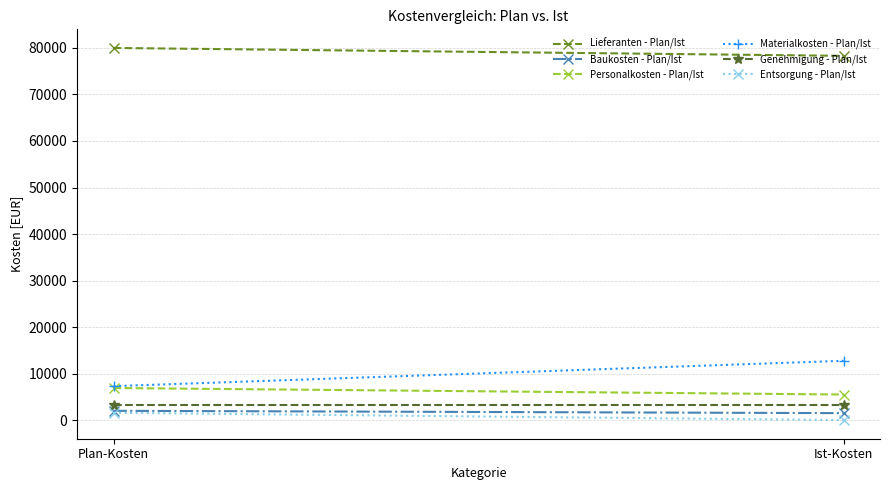

What are all the series names shown in the legend?

Lieferanten - Plan/Ist, Baukosten - Plan/Ist, Personalkosten - Plan/Ist, Materialkosten - Plan/Ist, Genehmigung - Plan/Ist, Entsorgung - Plan/Ist